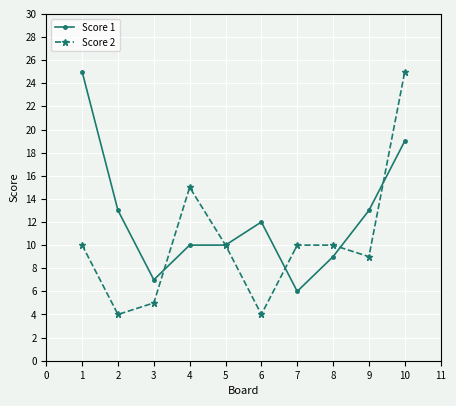

At which category does Score 2 reach its first local valley?

2